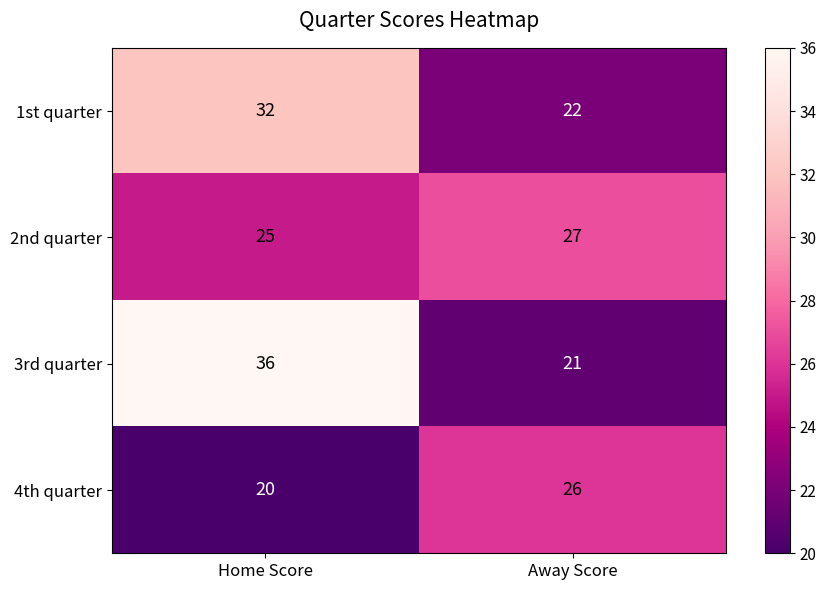

Between Home Score and Away Score, which series saw the biggest shift?

3rd quarter